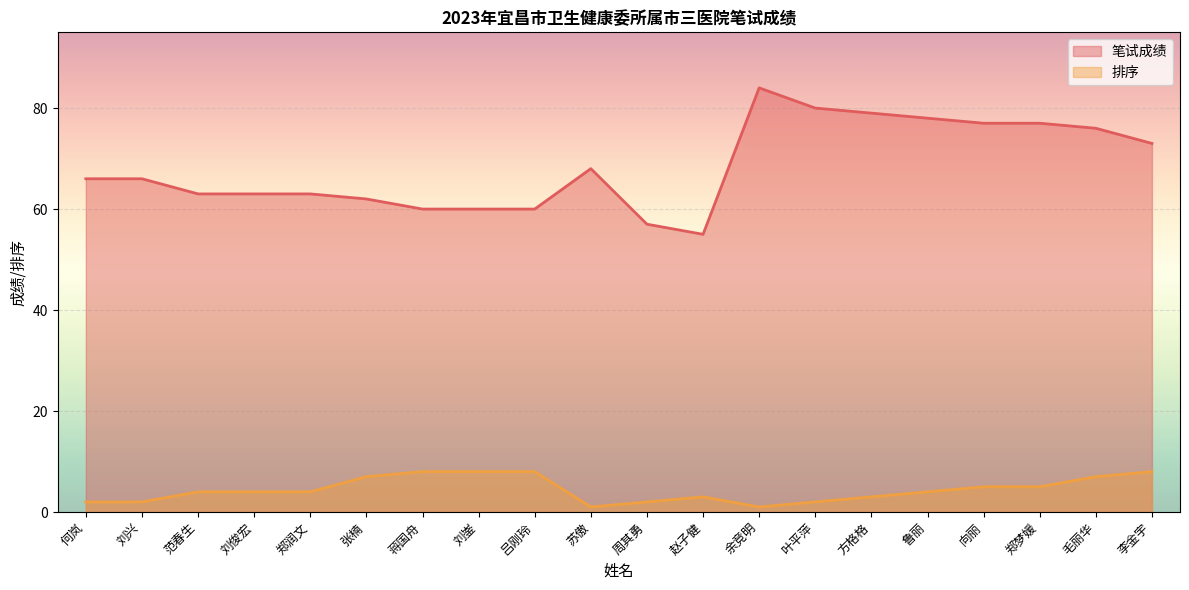

What value does the 笔试成绩 series have at 周其勇, to the nearest 10?

60